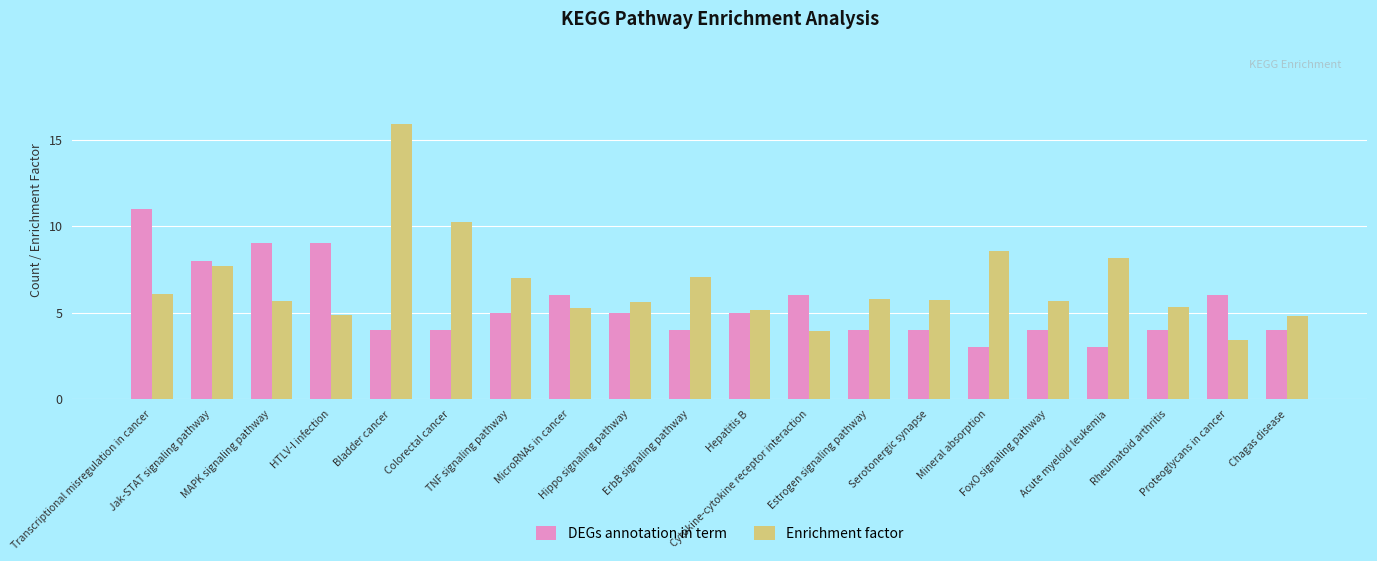

Between ErbB signaling pathway and Cytokine-cytokine receptor interaction, which series saw the biggest shift?

Enrichment factor